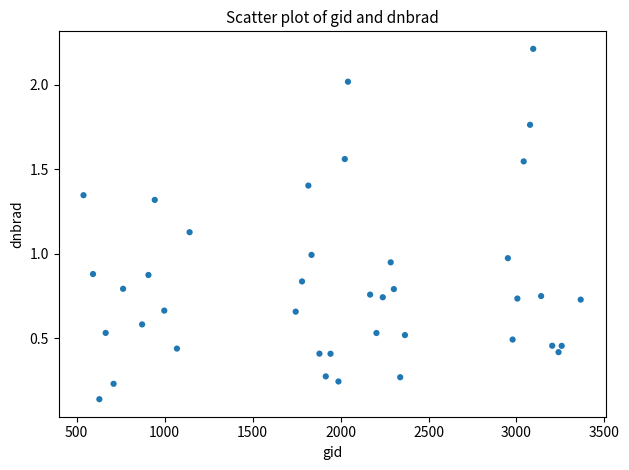

What is the range of Y values (max minus min)?

2.1